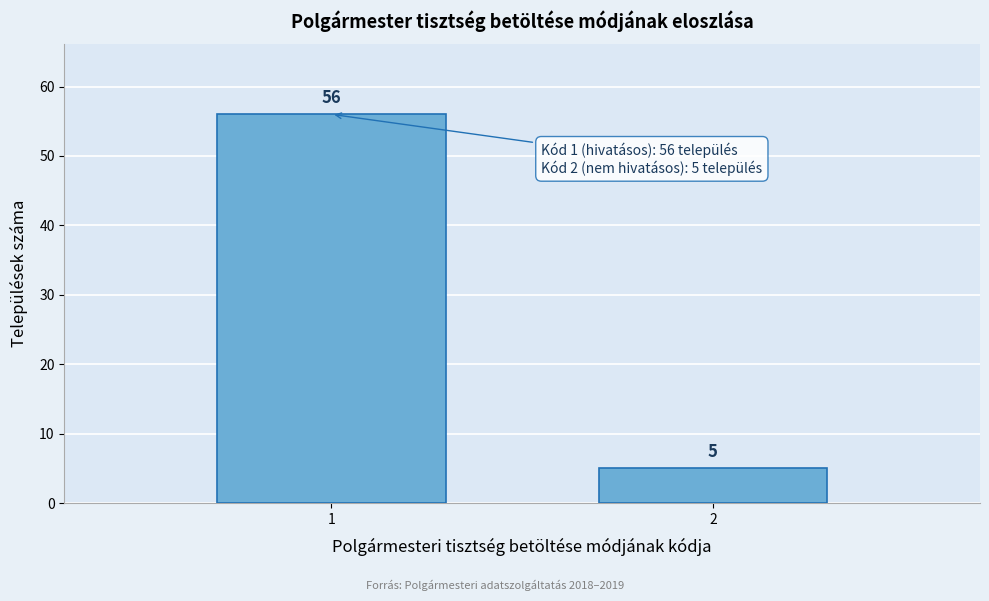

Reading left to right, transcribe all the data shown in this chart.

56	5